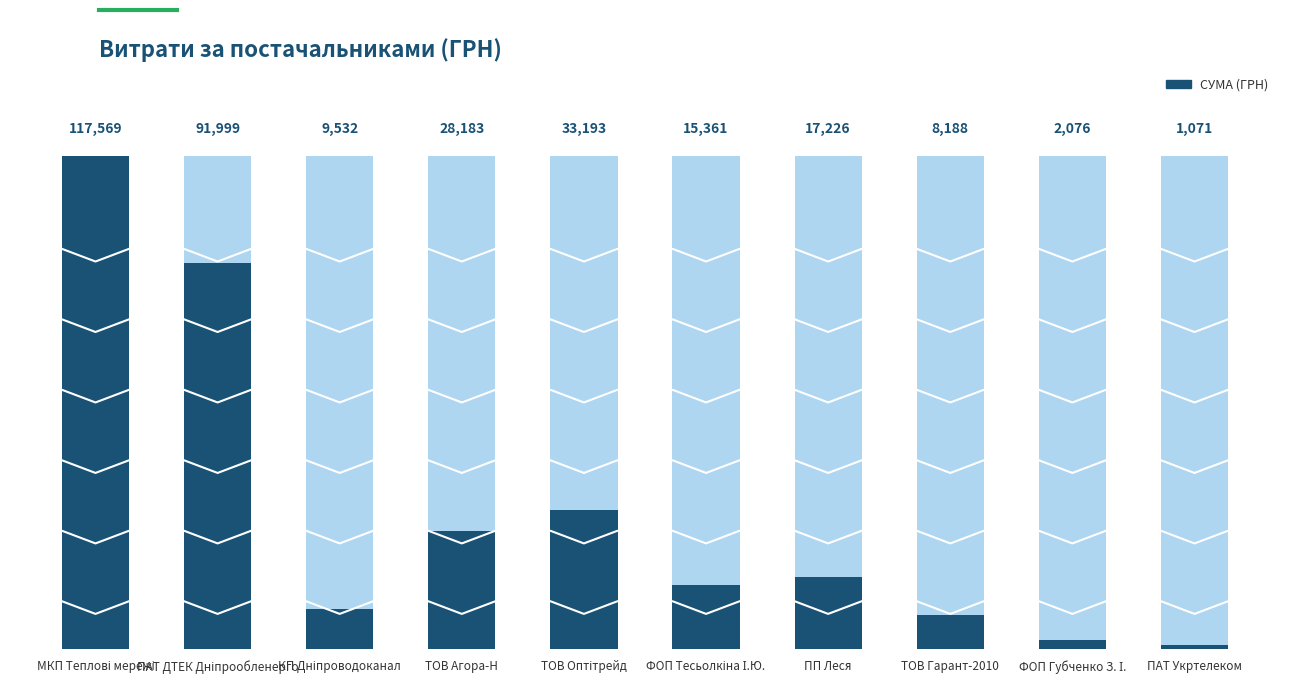

Is it true that the value at ПАТ Укртелеком is 1070.6?

True